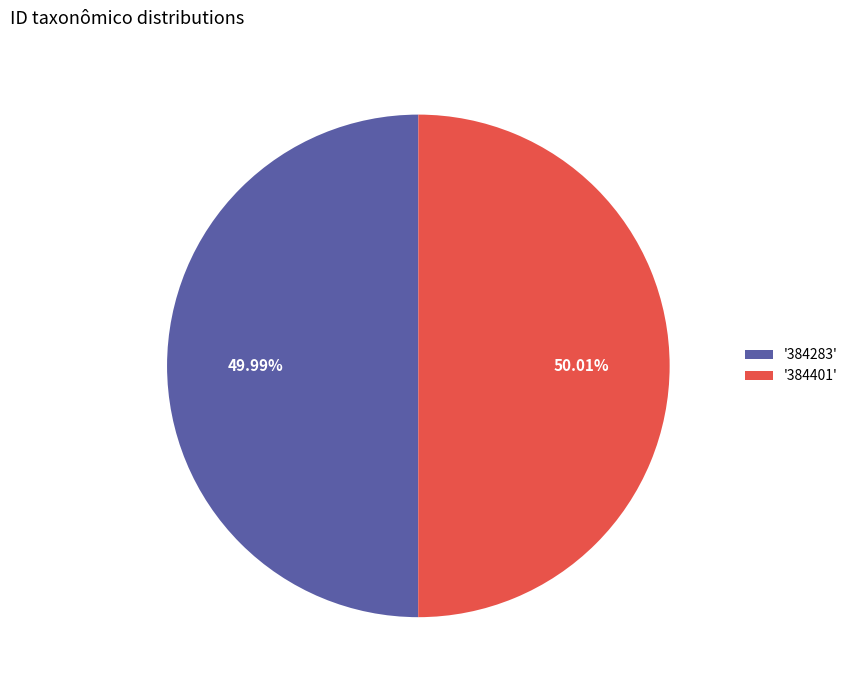

Is there any slice that represents more than half of the pie?

Yes